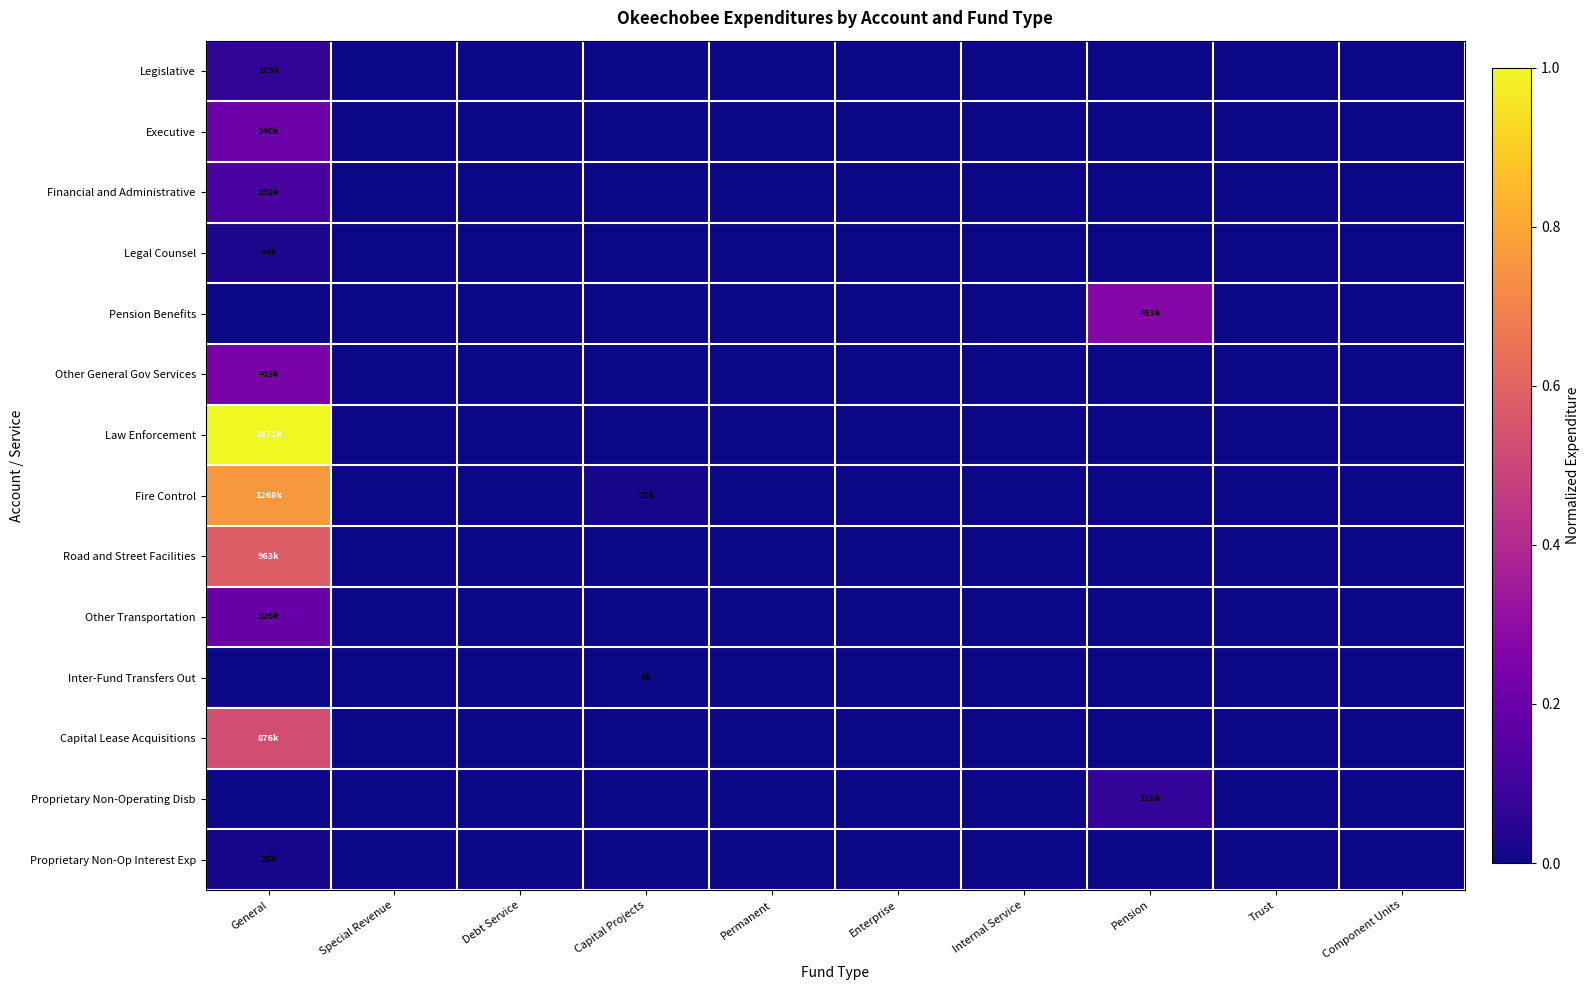

At which category is the sum across all series the highest?

General